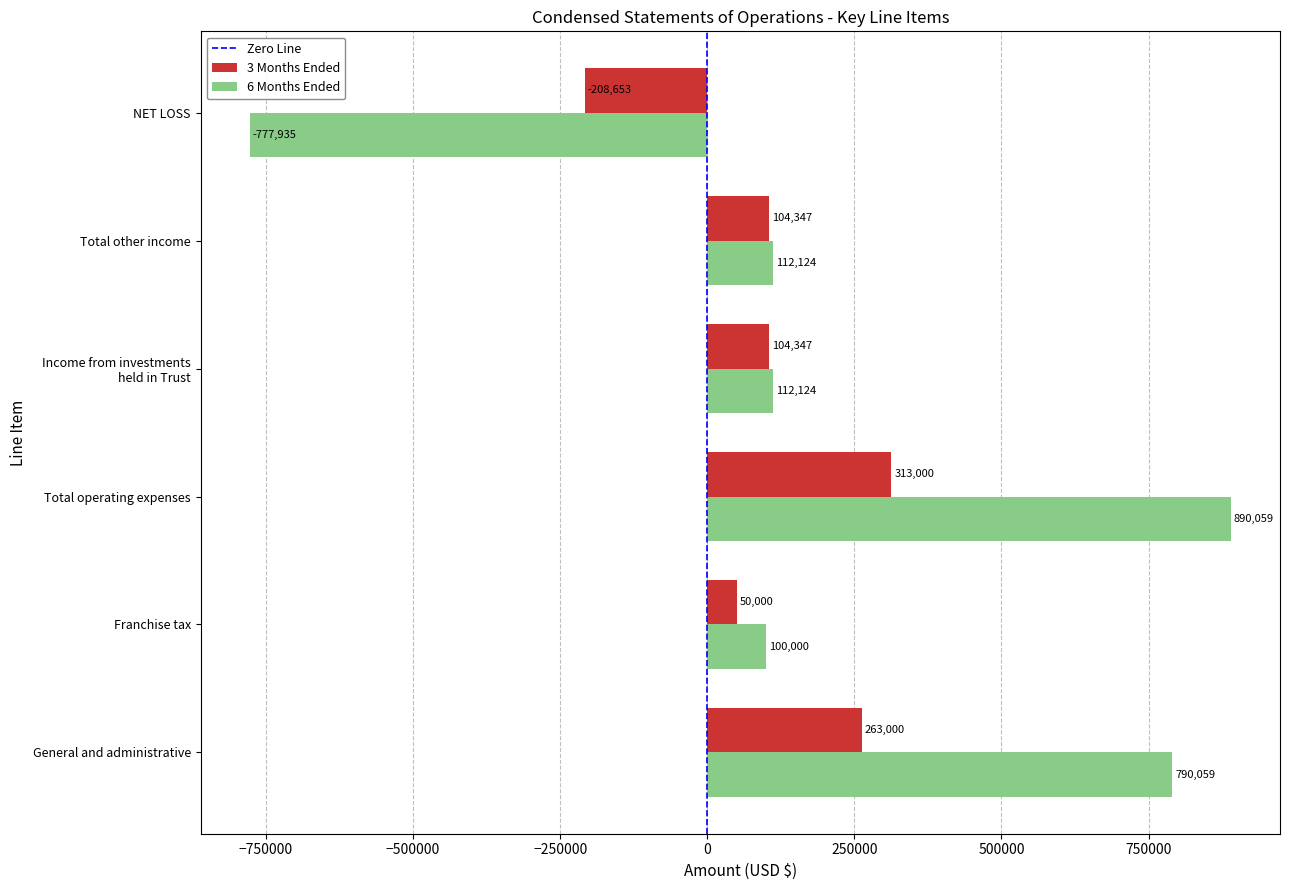

At NET LOSS, list the series in order from largest to smallest.

3 Months Ended, 6 Months Ended